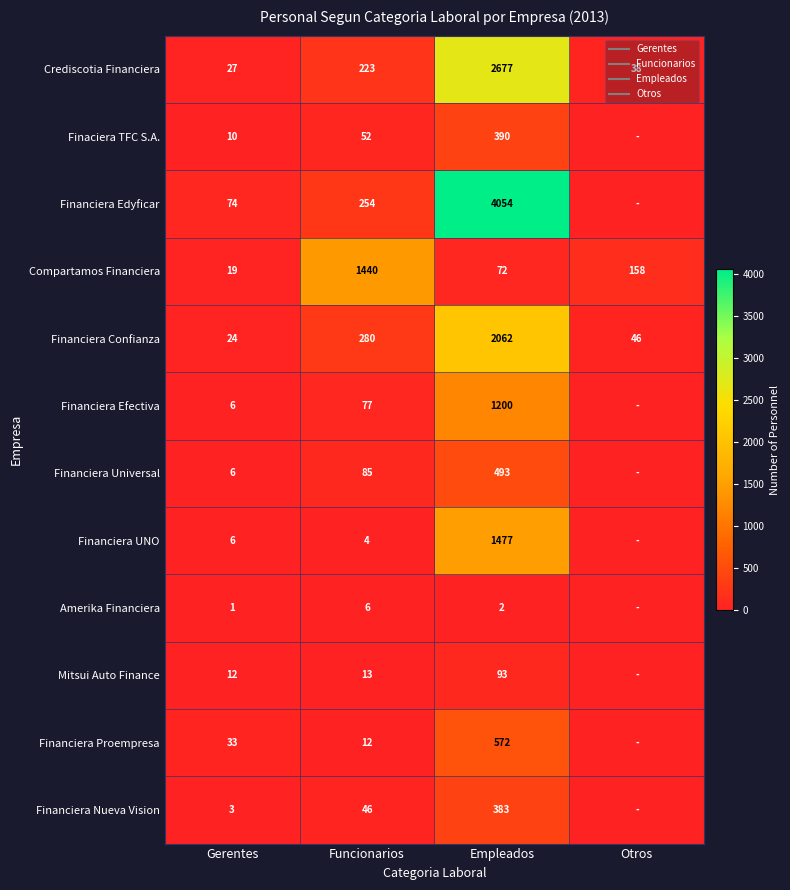

At which label does Mitsui Auto Finance reach its peak?

Empleados